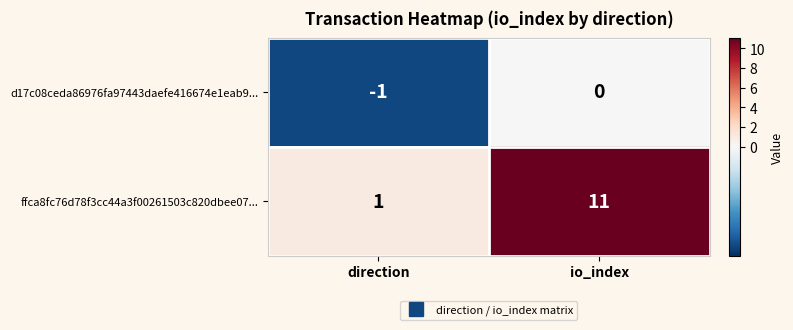

True or false: d17c08ceda86976fa97443daefe416674e1eab9... has a value of -1 at direction.

True